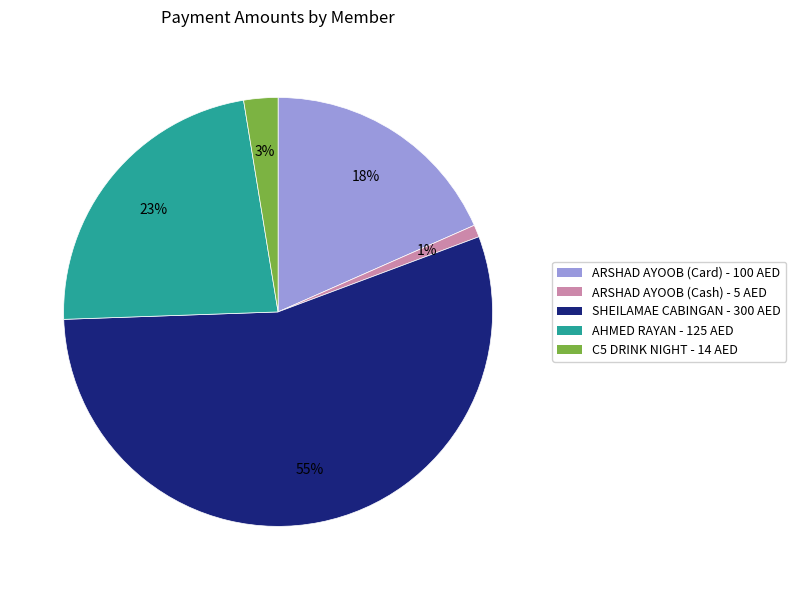

To the nearest percent, what is the difference between the largest and smallest slice percentages?

54%